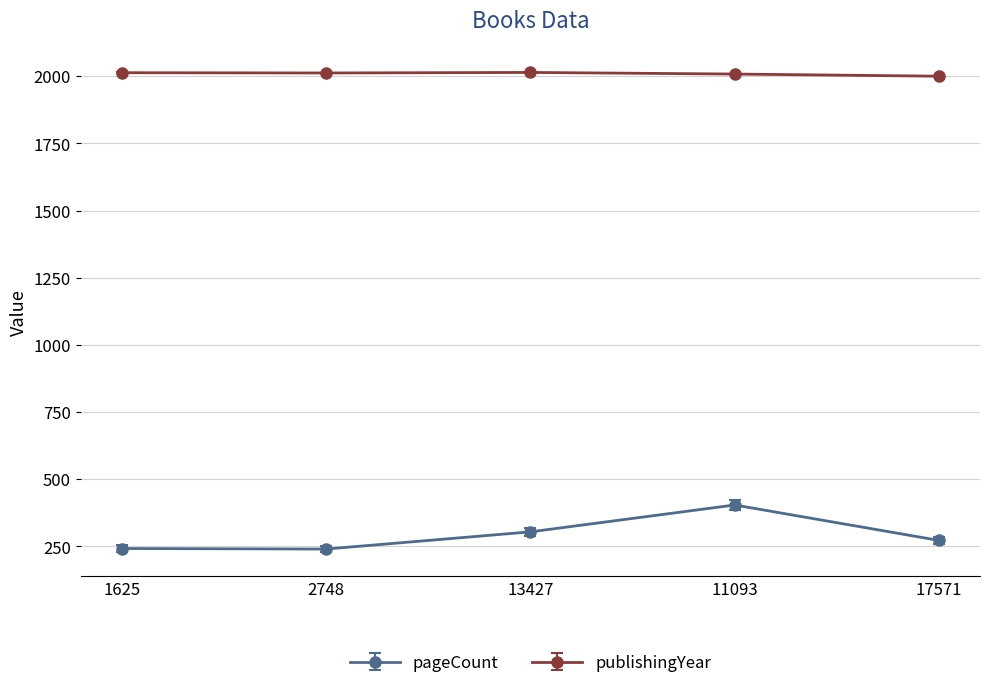

Is it true that publishingYear equals 2729 at 13427?

False